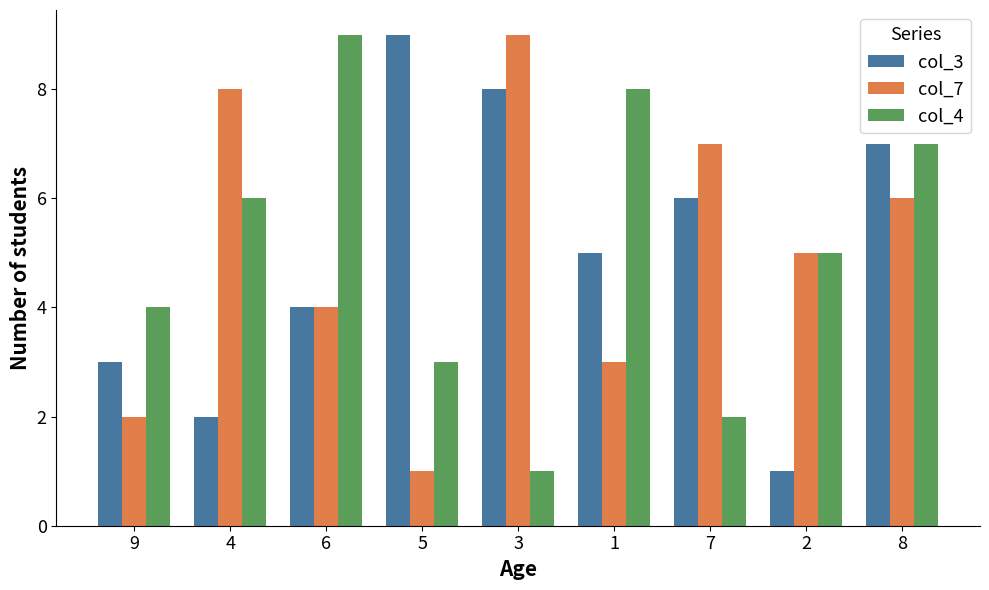

At which label is col_3 closest to 5?

1